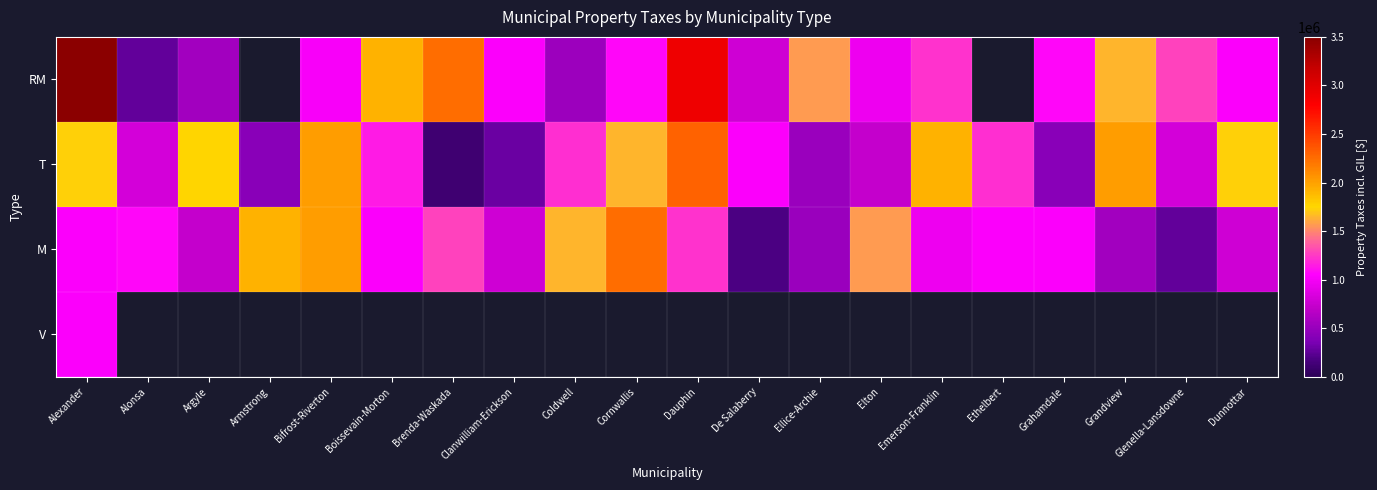

At which label is V closest to 1033900?

Alexander